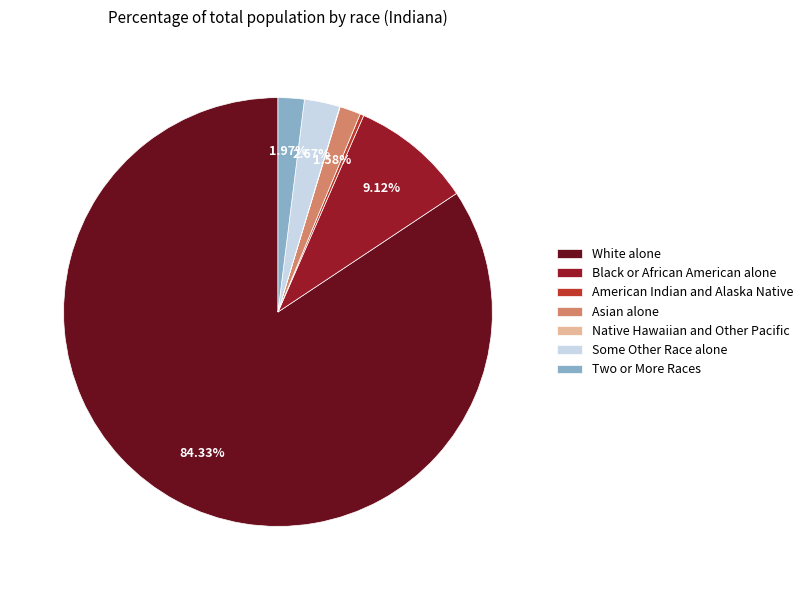

Is there any slice that represents more than half of the pie?

Yes